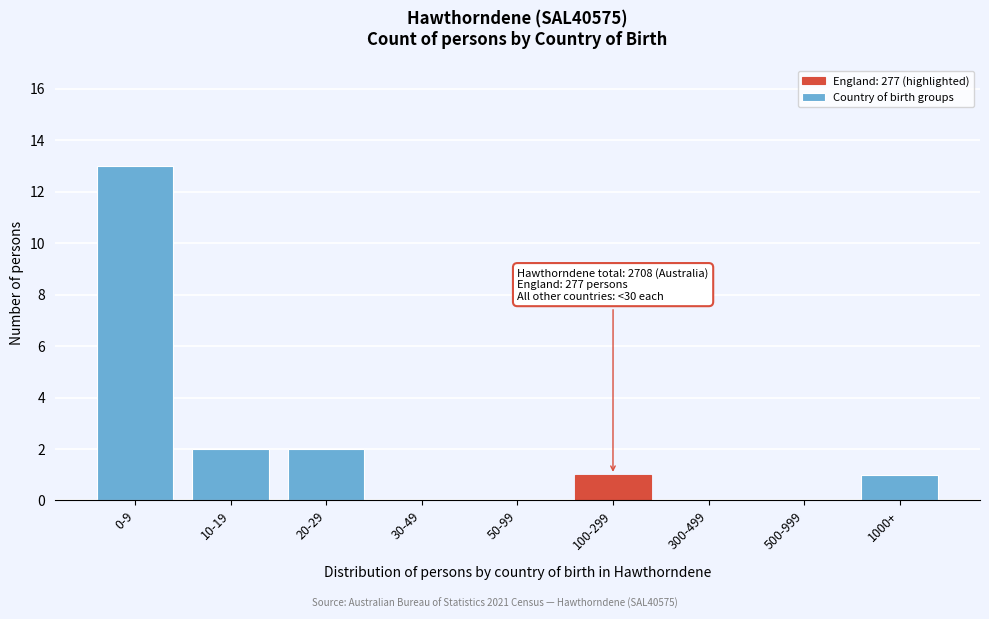

Reading left to right, extract all data points from this chart.

0-9=13	10-19=2	20-29=2	30-49=0	50-99=0	100-299=1	300-499=0	500-999=0	1000+=1